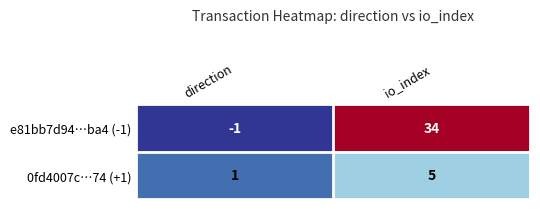

The value of 0fd4007c…74 (+1) at io_index is 7. True or false?

False